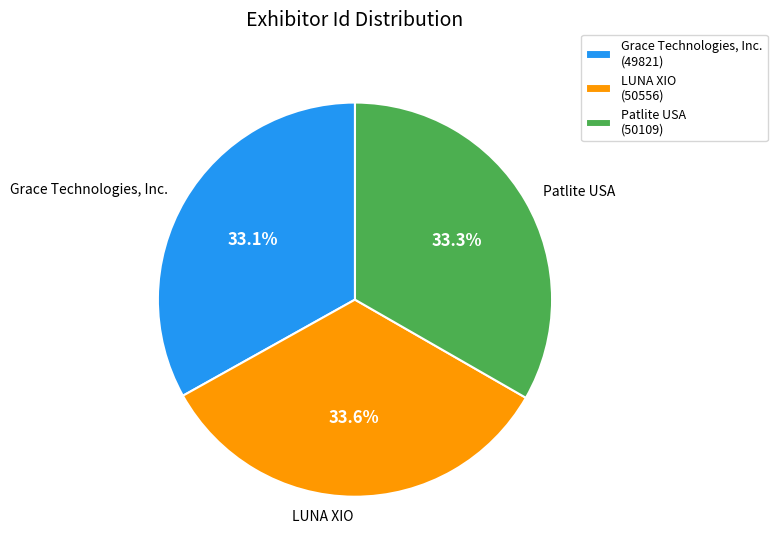

Does Grace Technologies, Inc. account for over 50% of the chart?

No